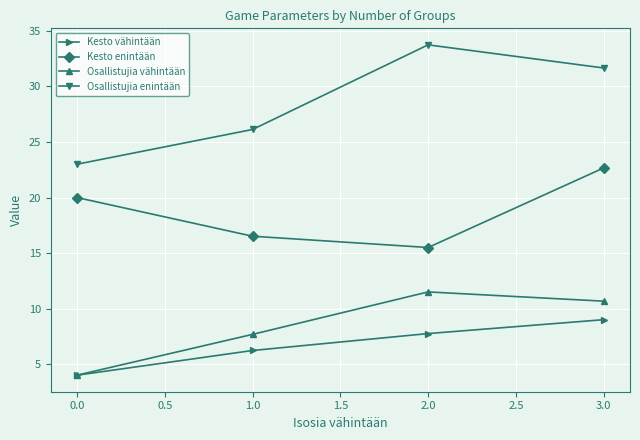

What is the maximum value shown in the chart?

33.8